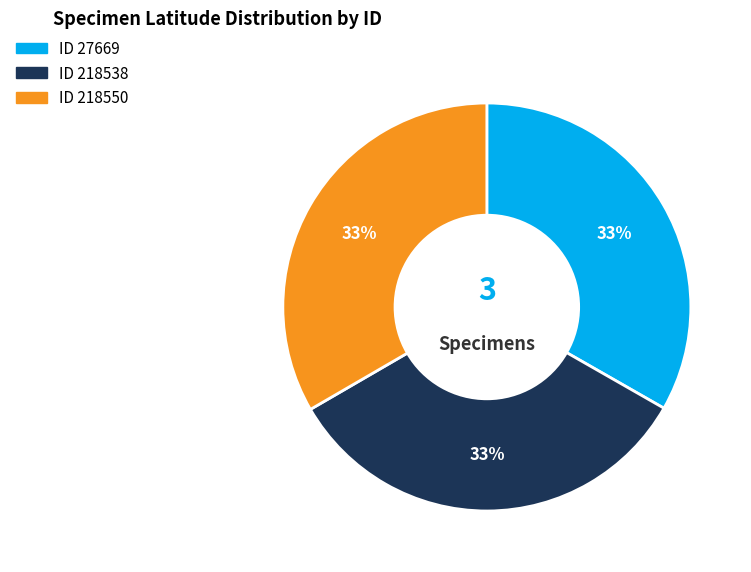

Is there a majority slice in this chart?

No